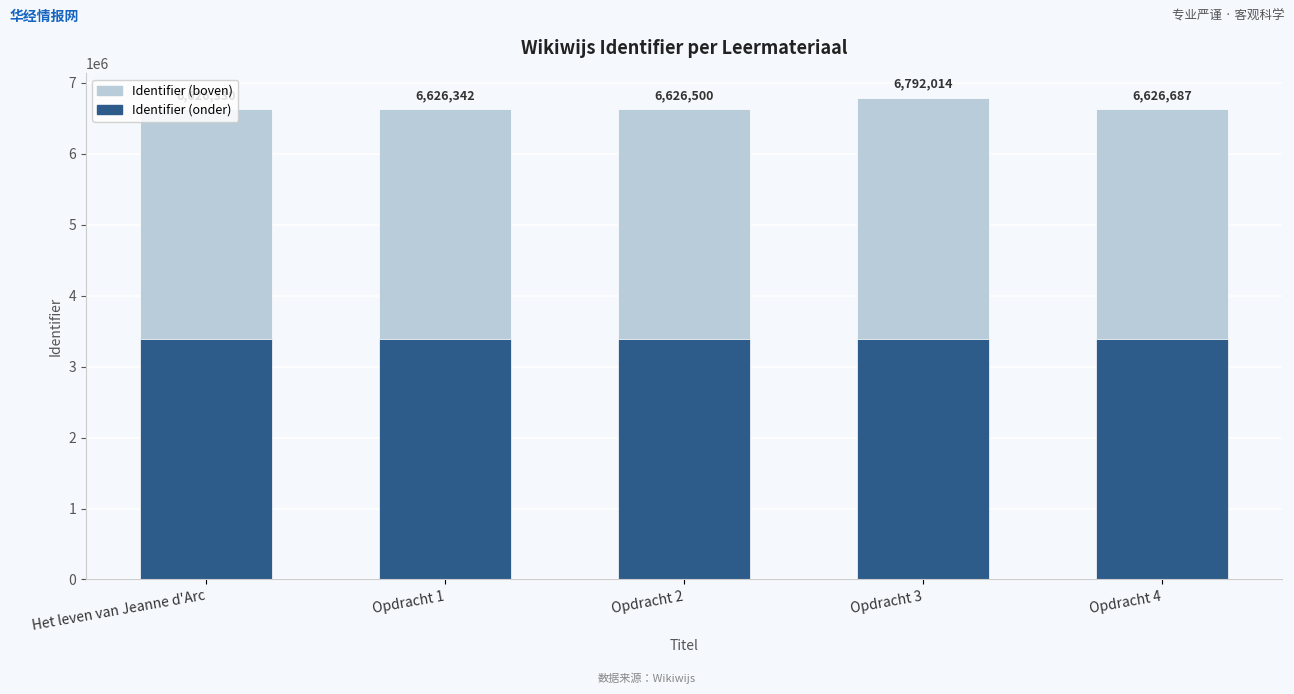

Is it true that Identifier (onder) equals 5603301 at Het leven van Jeanne d'Arc?

False